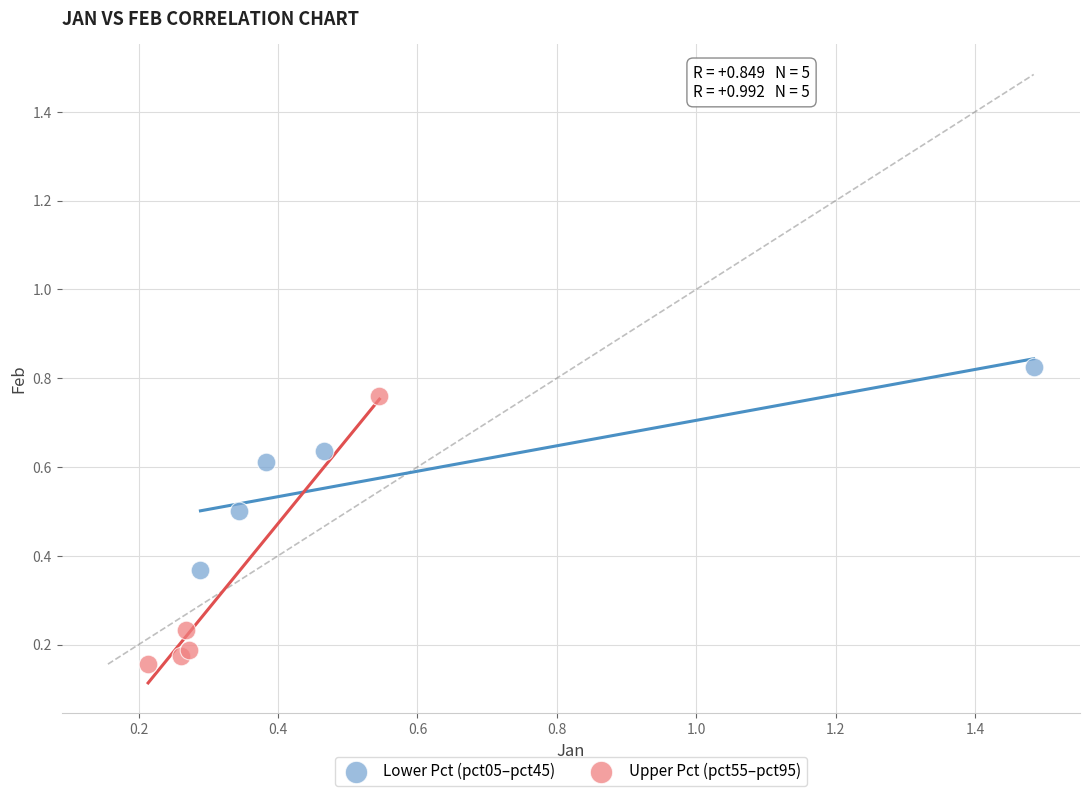

What are all the series names shown in the legend?

Lower Pct (pct05–pct45), Upper Pct (pct55–pct95)